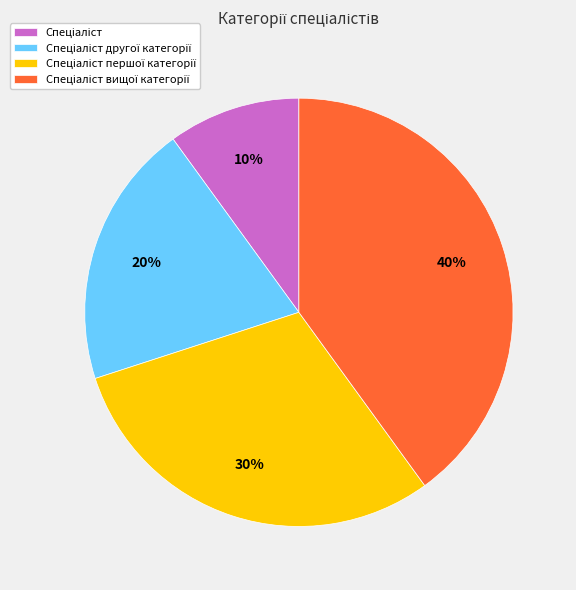

Is there any slice that represents more than half of the pie?

No